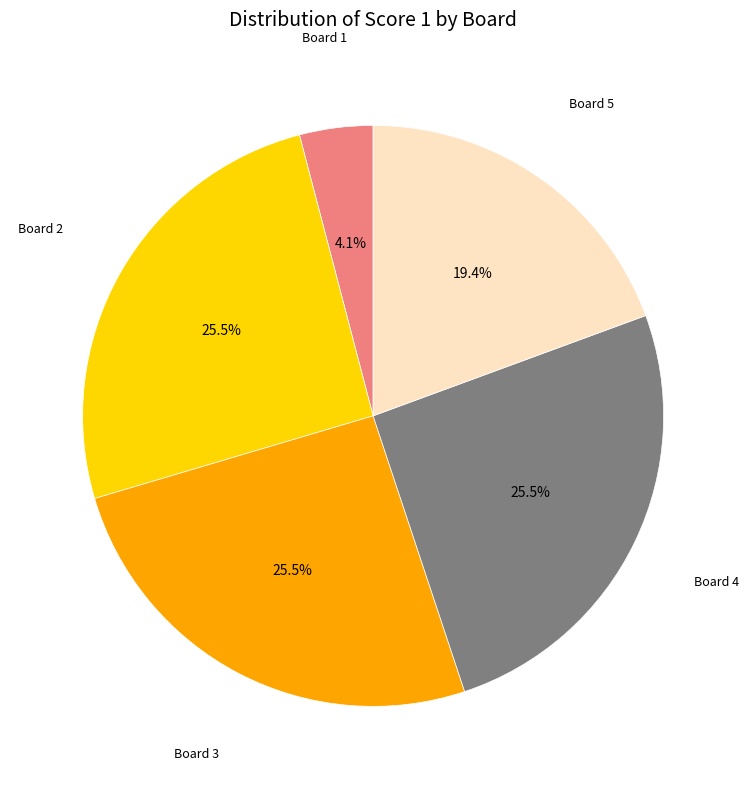

Is there any slice that represents more than half of the pie?

No